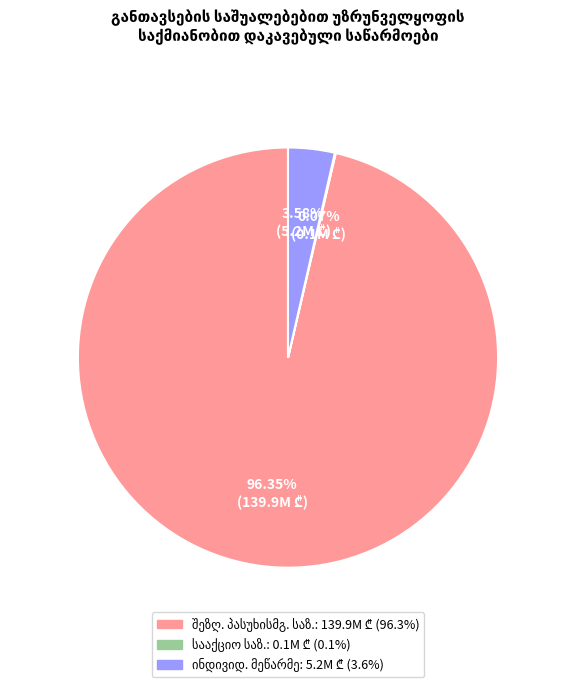

Does any single category account for the majority?

Yes